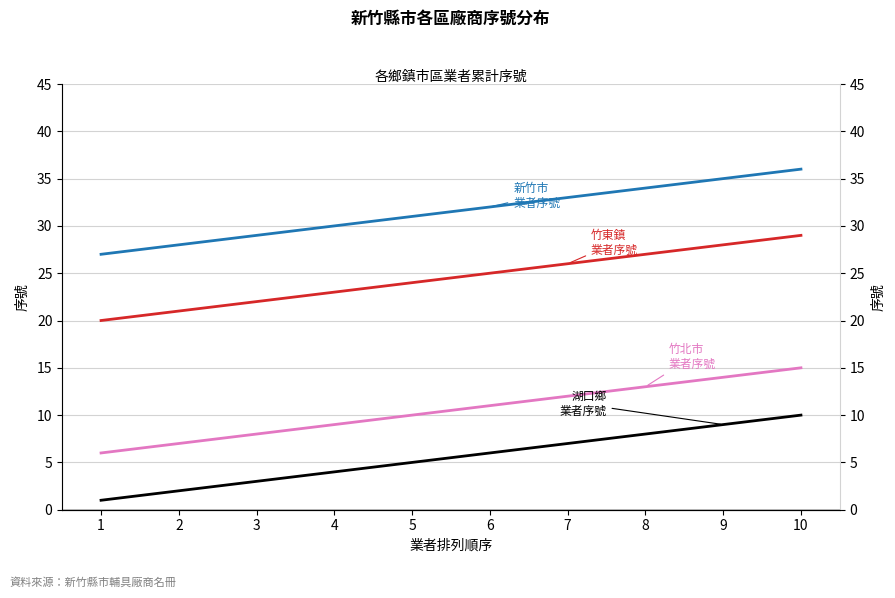

Is this an area chart (filled region under the line)?

No